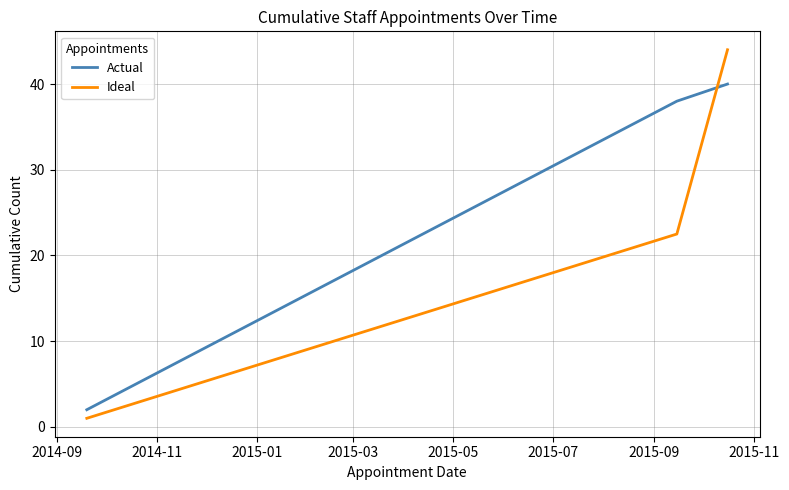

What is the sum of all Actual values?

80.0